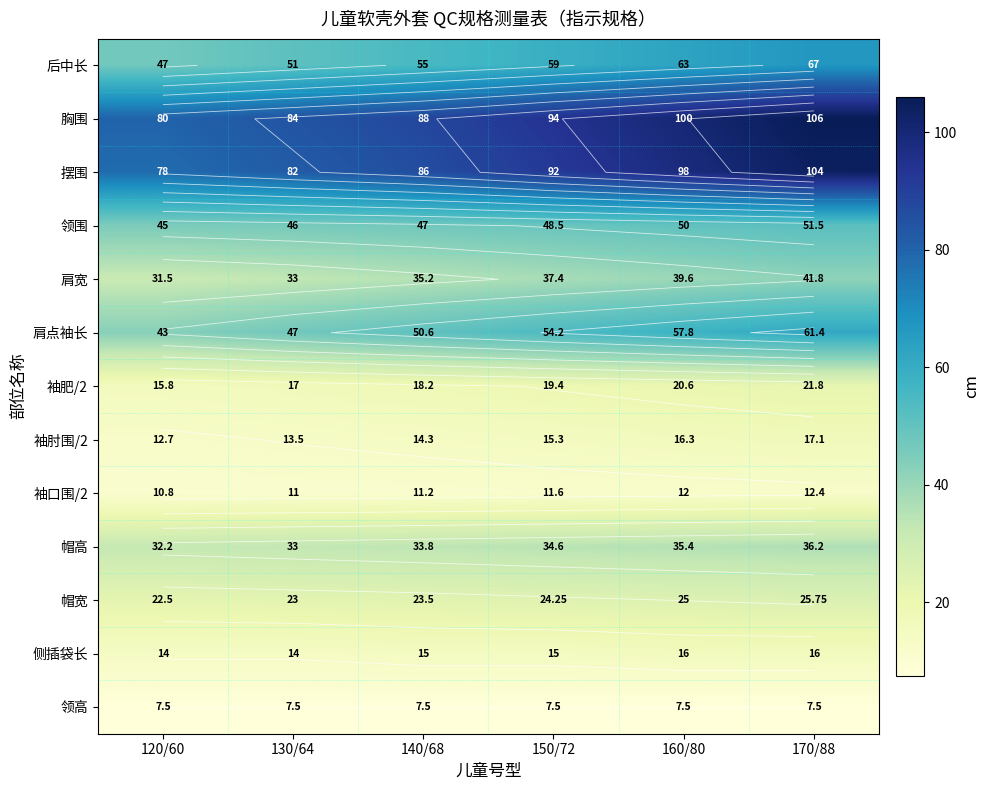

Which series has the largest total across all categories?

胸围